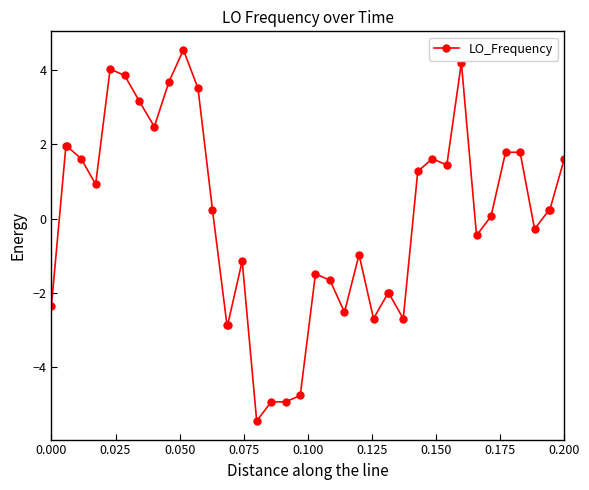

What is the value of the 19th point from the left?

-4.9